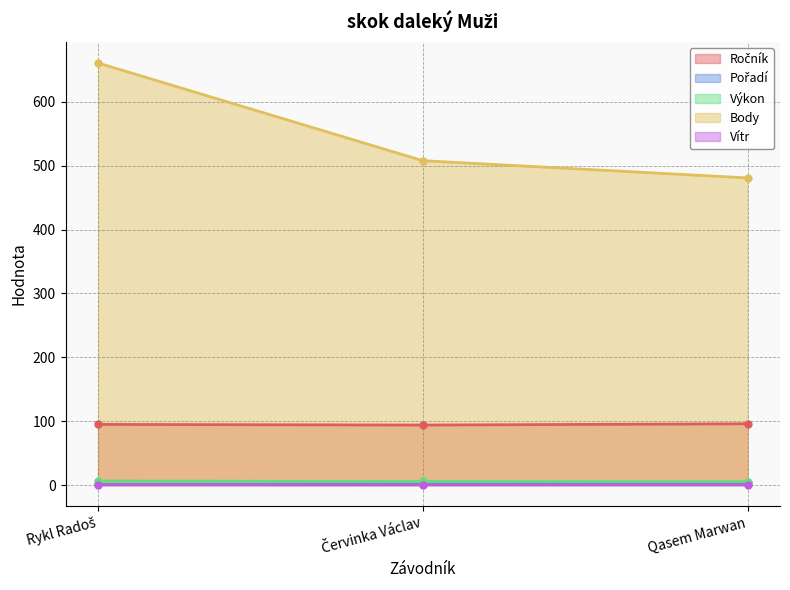

Reading left to right, what are all the values shown in this chart?

Ročník: 95.0	94.0	96.0
Pořadí: 1.0	2.0	3.0
Výkon: 6.3	5.6	5.5
Body: 661.0	508.0	481.0
Vítr: 0.6	0.5	0.6